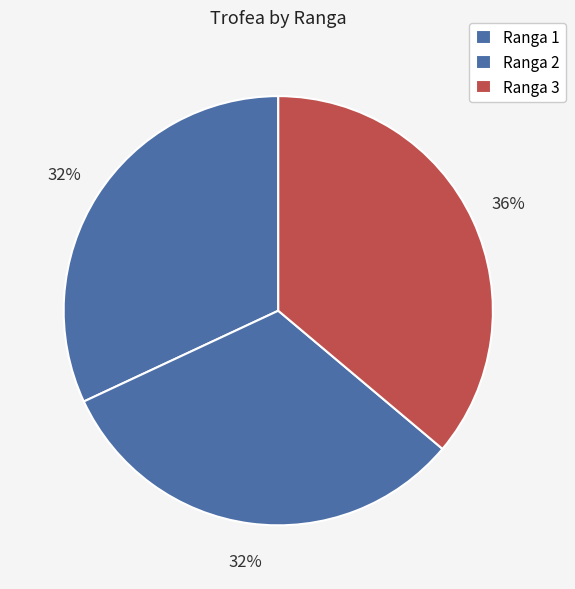

How many slices are in this pie chart?

3